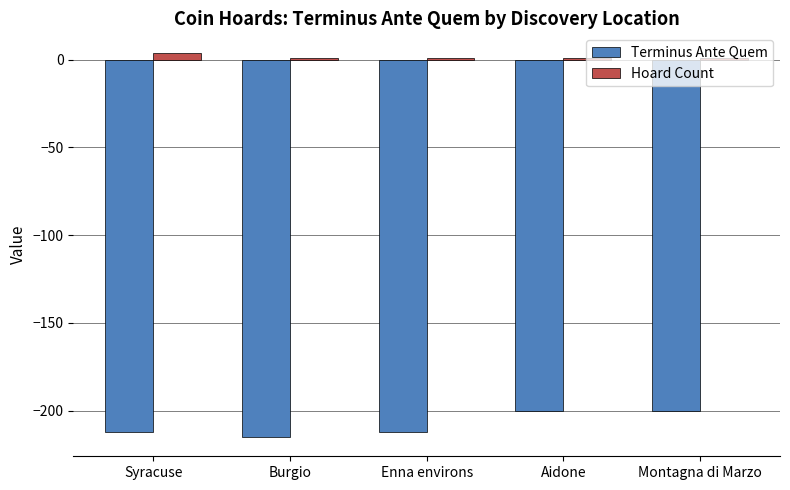

What is the label of the 5th bar from the right?

Syracuse